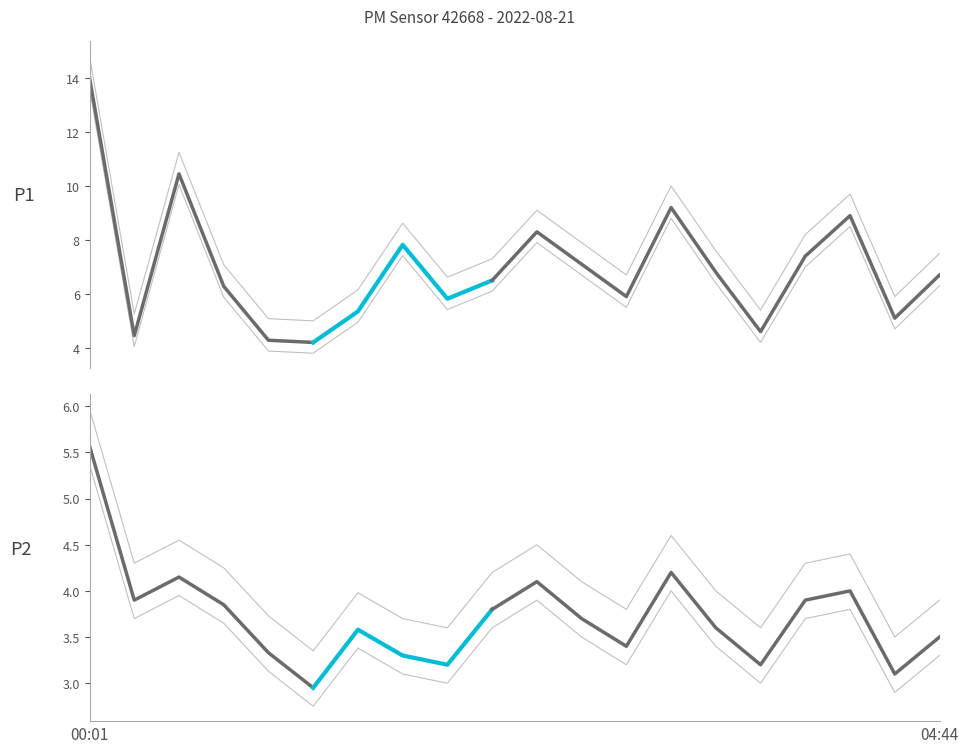

What is the greatest value displayed?

14.8